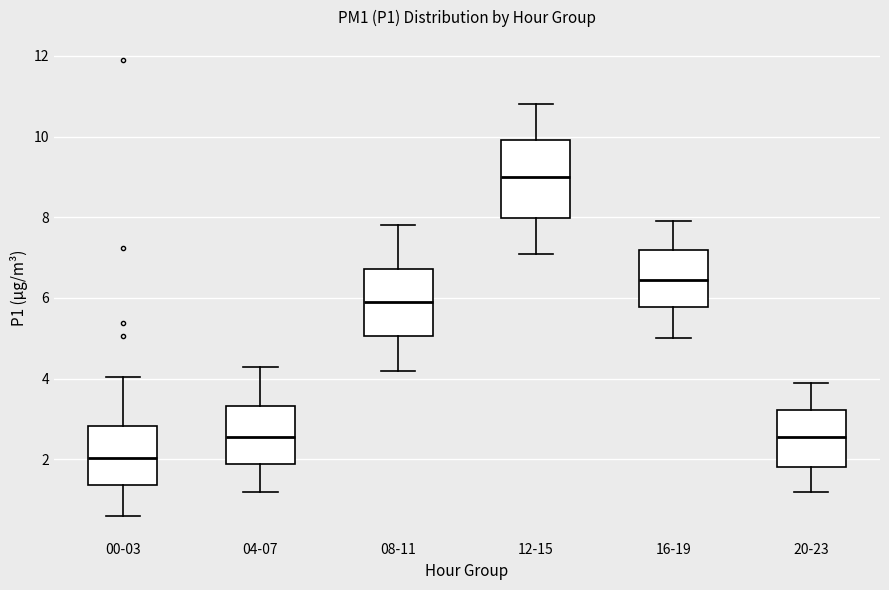

Reading left to right, transcribe this box plot: for each box, give where its median line is, the range the box spans, and where its two whiskers end, as read against the y-axis. The values are not printed on the chart, so give them approximately, as read against the axis.

00-03: median 2.0, box 1.4 to 2.8, whiskers 0.6 to 4.0
04-07: median 2.6, box 1.8 to 3.4, whiskers 1.2 to 4.4
08-11: median 6.0, box 5.0 to 6.8, whiskers 4.2 to 7.8
12-15: median 9.0, box 8.0 to 10.0, whiskers 7.2 to 10.8
16-19: median 6.4, box 5.8 to 7.2, whiskers 5.0 to 8.0
20-23: median 2.6, box 1.8 to 3.2, whiskers 1.2 to 4.0